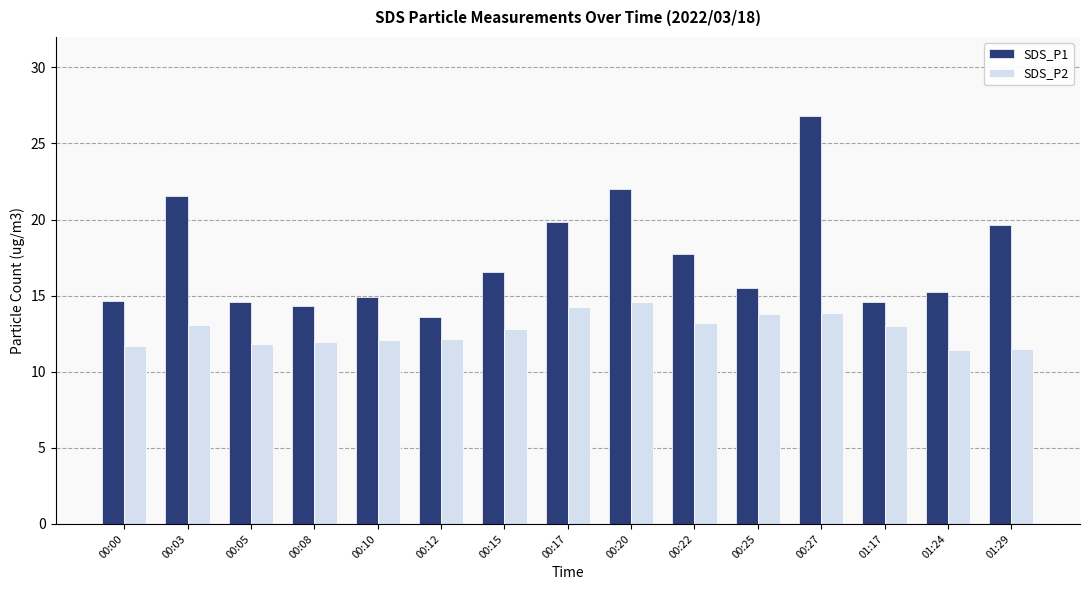

What is the maximum value for SDS_P1?

26.8